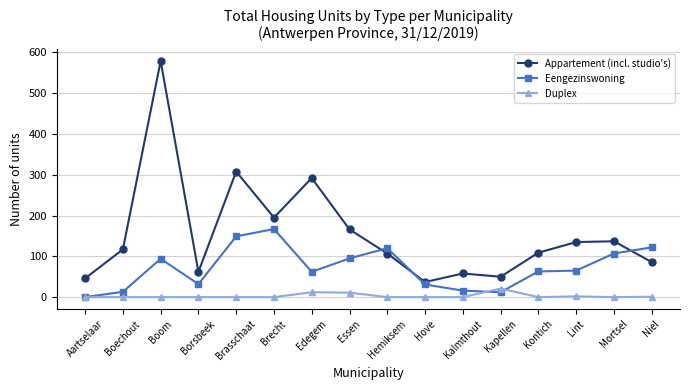

What is the total value across all series at Hove?

68